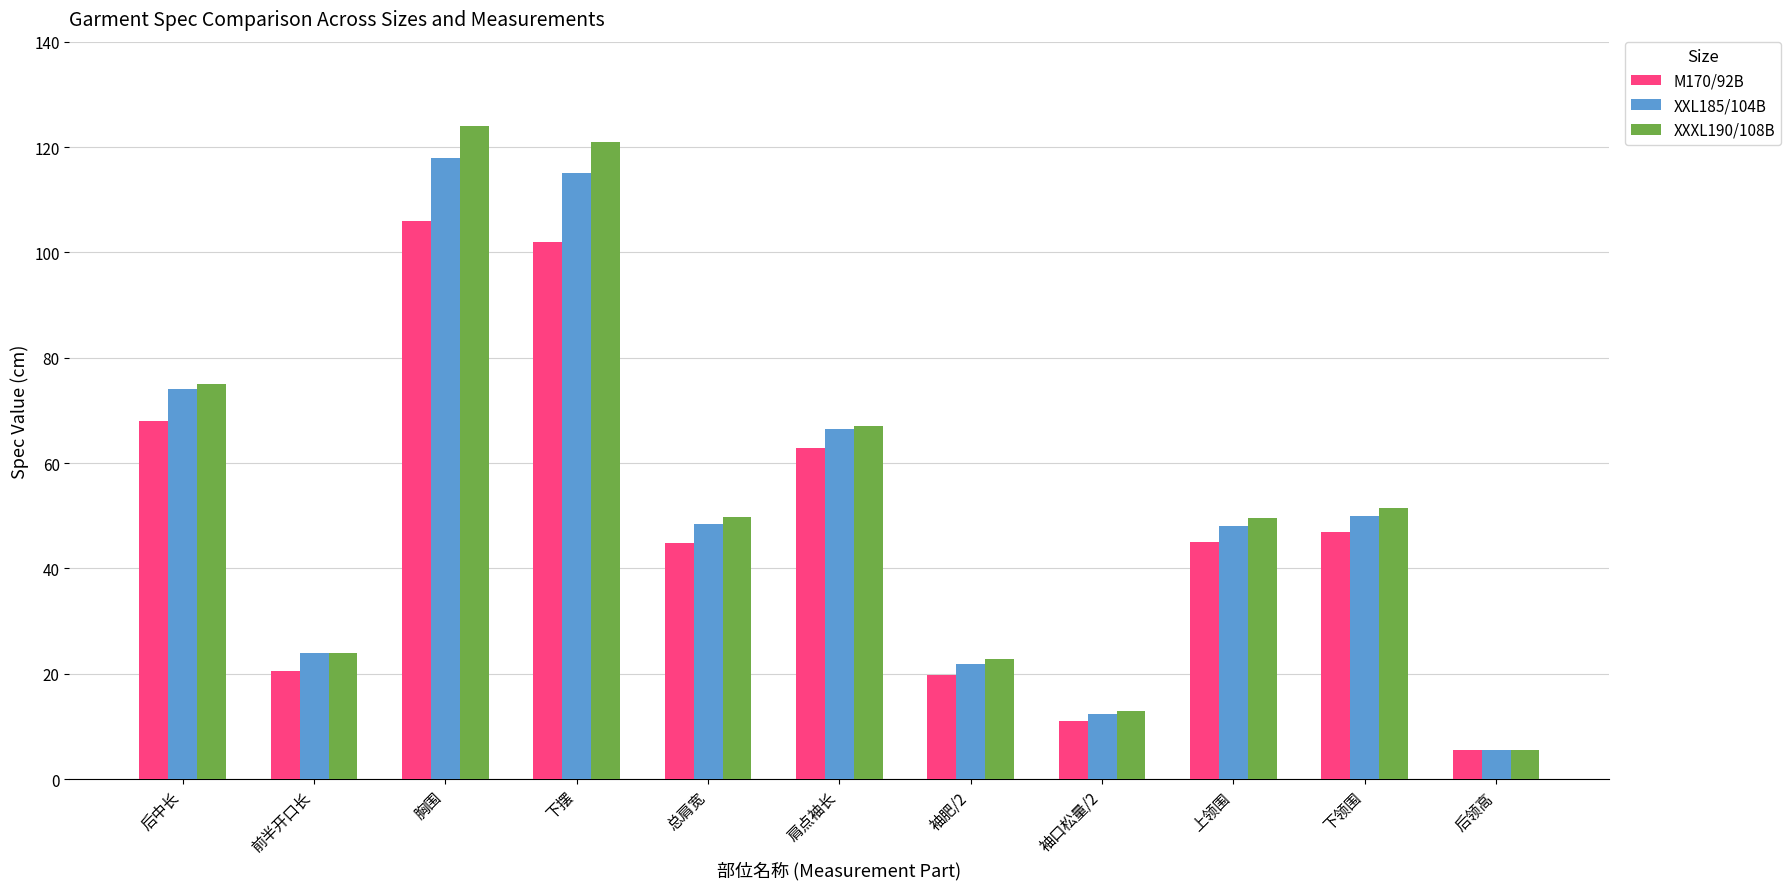

Rank the series at 胸围 from lowest to highest value.

M170/92B, XXL185/104B, XXXL190/108B